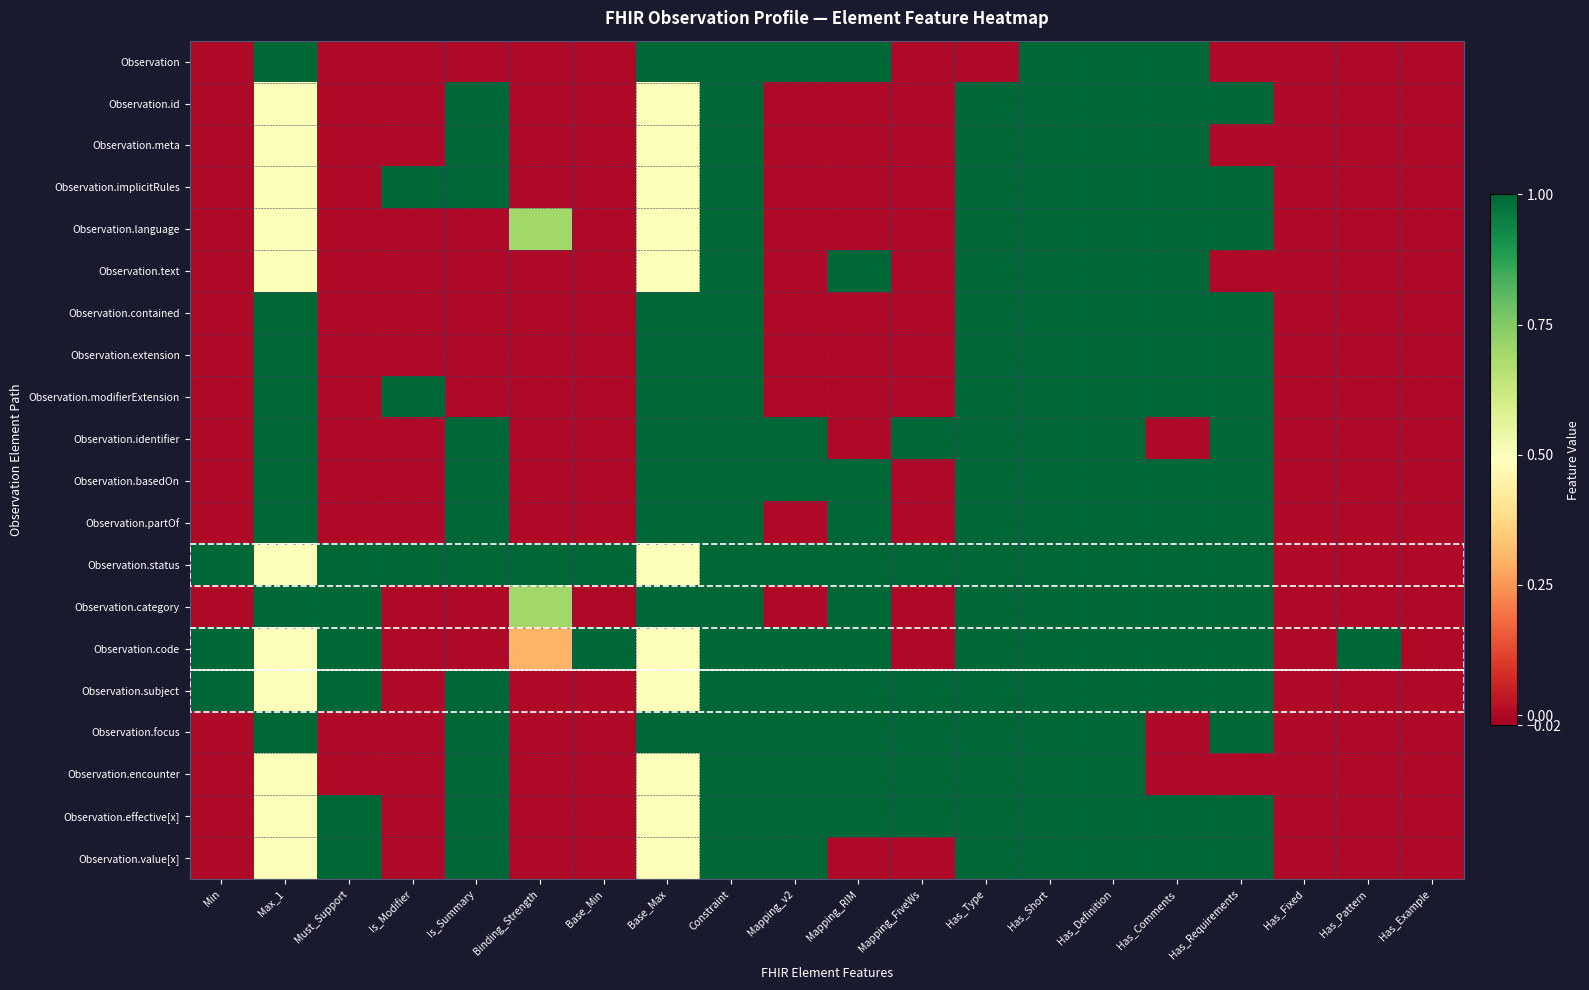

At which category is the sum across all series the highest?

Constraint